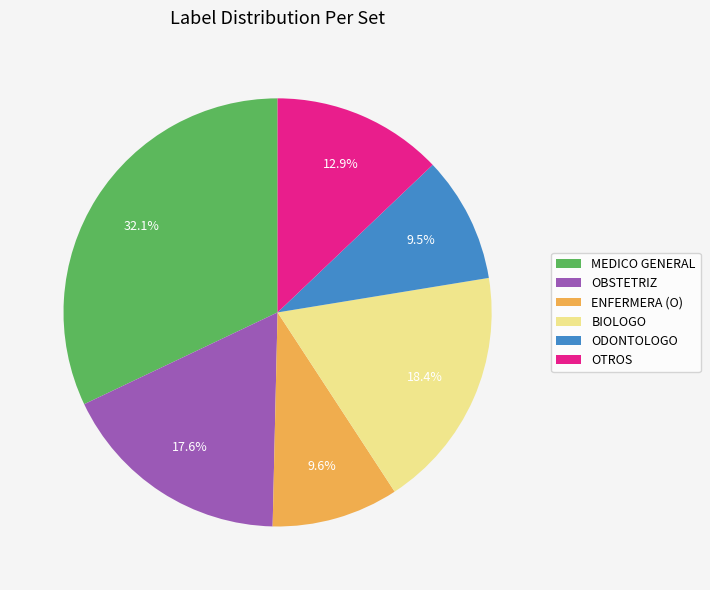

Which slice is the largest?

MEDICO GENERAL